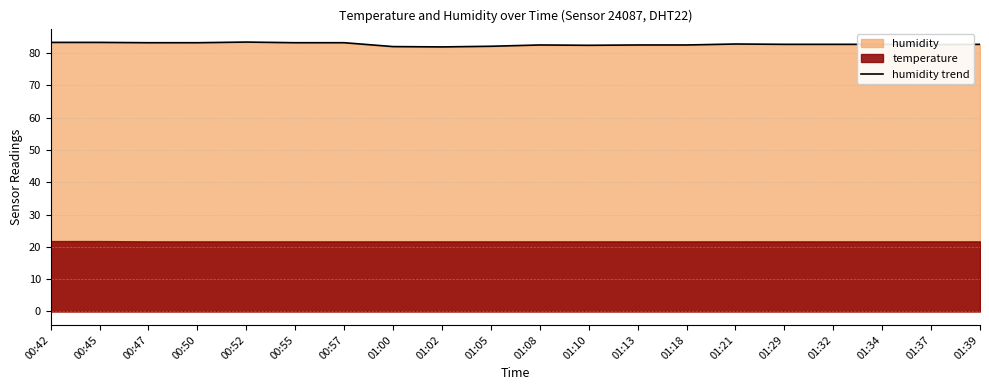

What is the difference between the maximum and second lowest values?

1.4